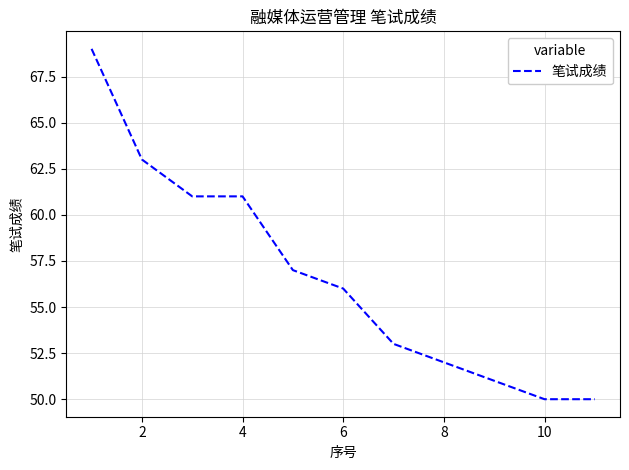

What is the maximum value shown in the chart?

69